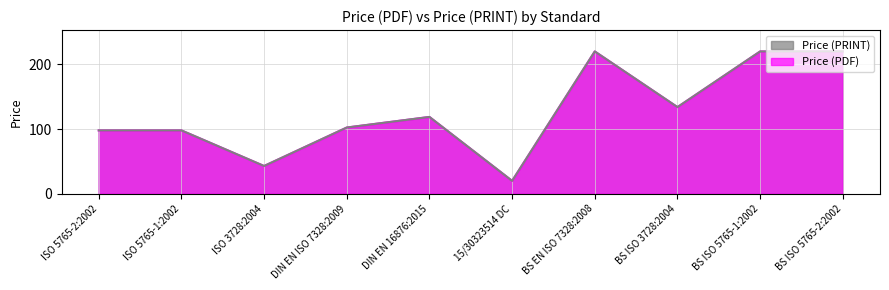

What is the maximum value shown in the chart?

220.0